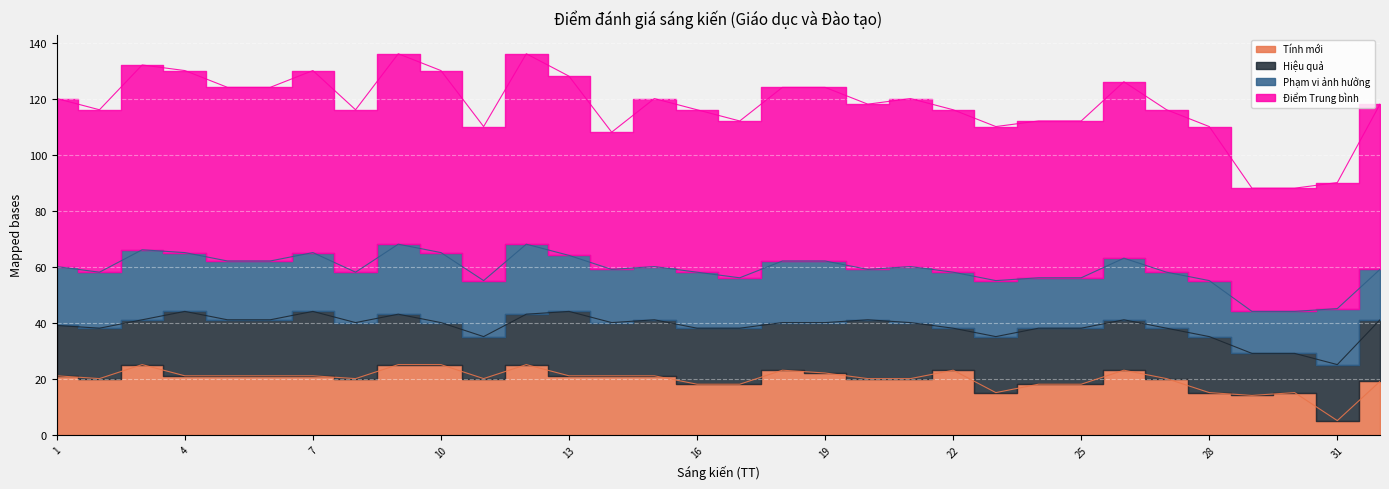

Where is the first local minimum for Điểm Trung bình?

2